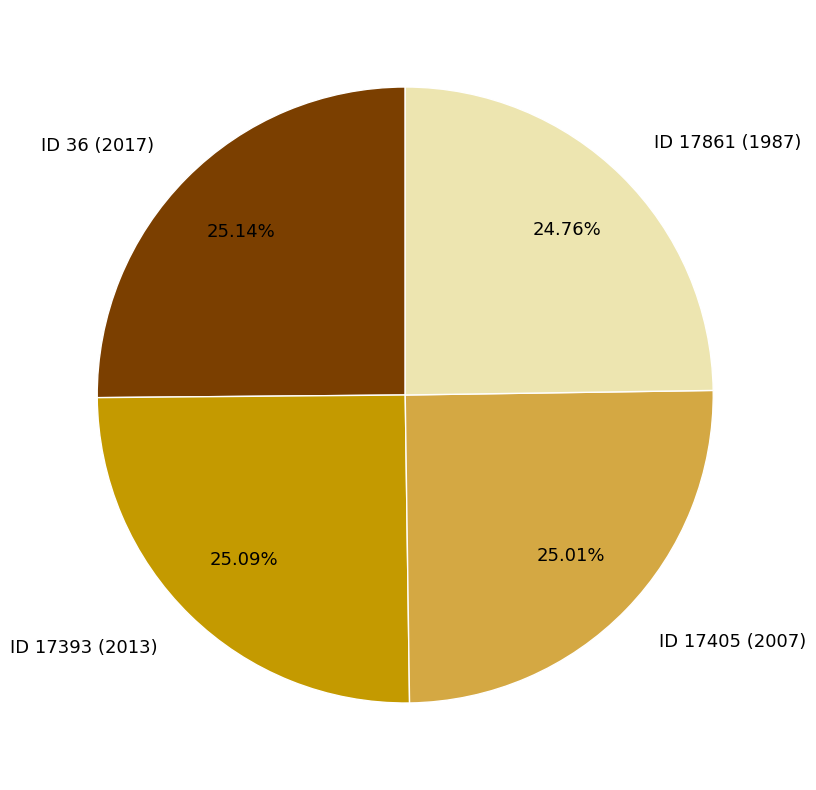

What is the ratio of the value at ID 17405 (2007) to the value at ID 36 (2017)?

1.0